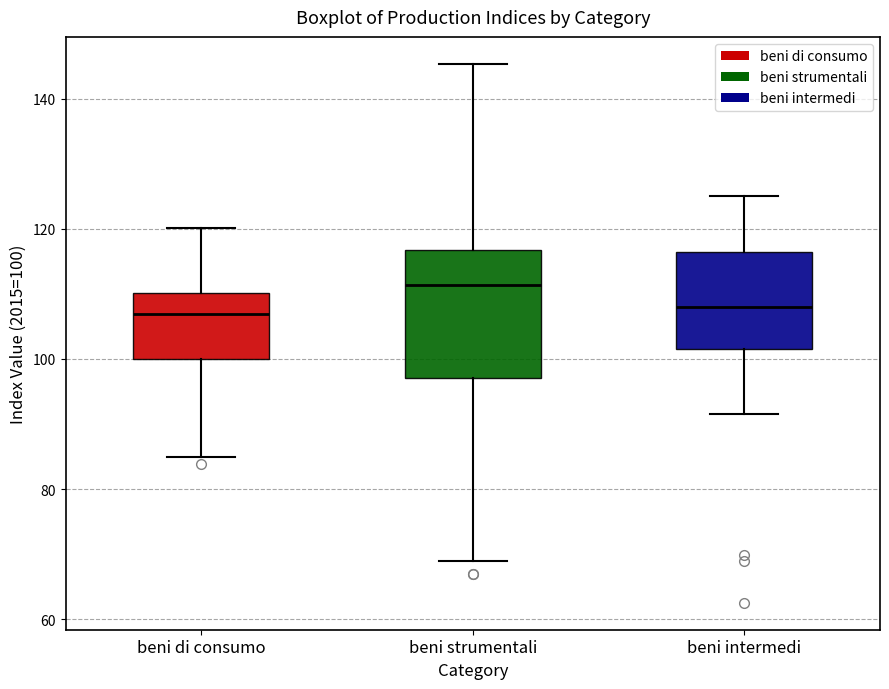

Reading left to right, transcribe this box plot: for each box, give where its median line is, the range the box spans, and where its two whiskers end, as read against the y-axis. The values are not printed on the chart, so give them approximately, as read against the axis.

beni di consumo: median 106, box 100 to 110, whiskers 86 to 120
beni strumentali: median 112, box 98 to 116, whiskers 68 to 146
beni intermedi: median 108, box 102 to 116, whiskers 92 to 126